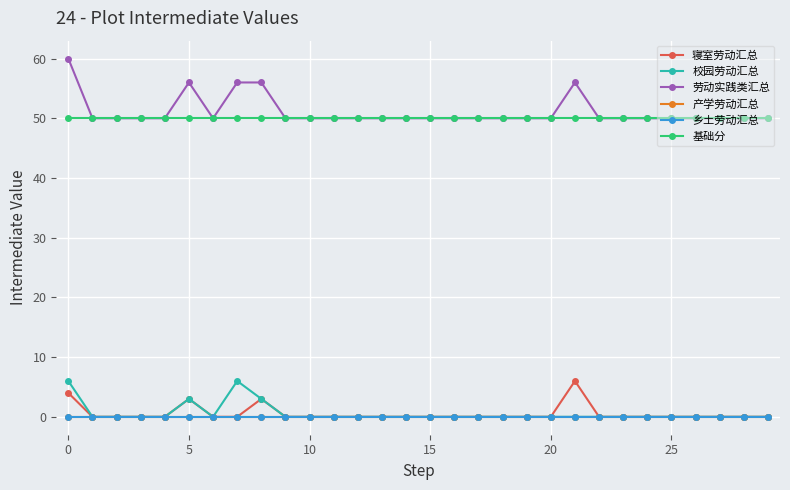

Is this an area chart (filled region under the line)?

No